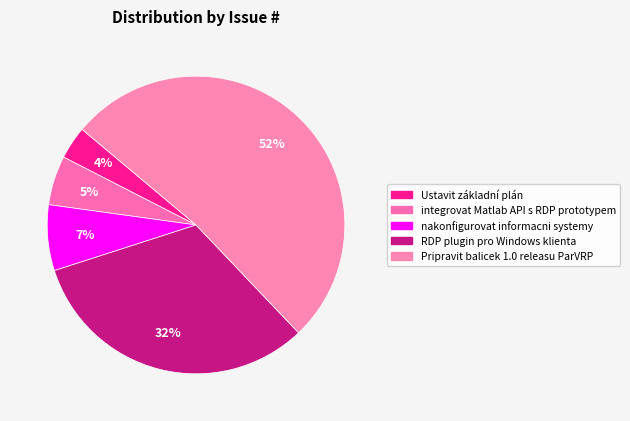

How many segments does this pie chart have?

5